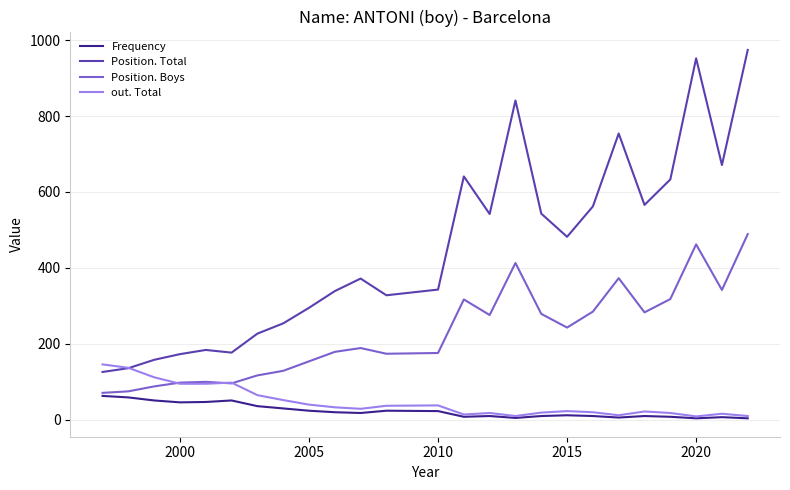

How many values in the out. Total series are below 29?

12